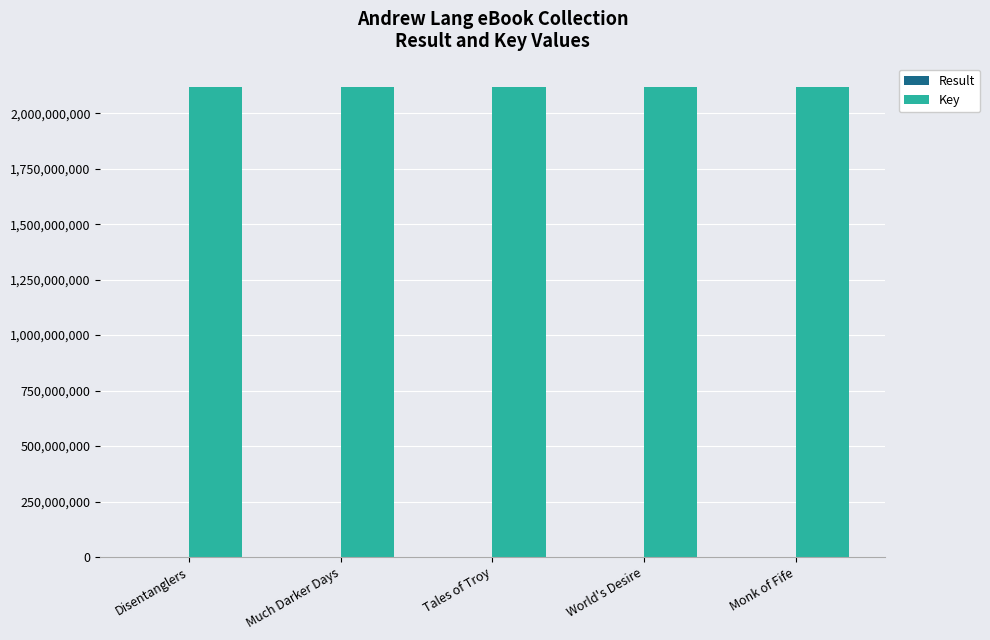

True or false: Key has a value of 1020490058 at Monk of Fife.

False